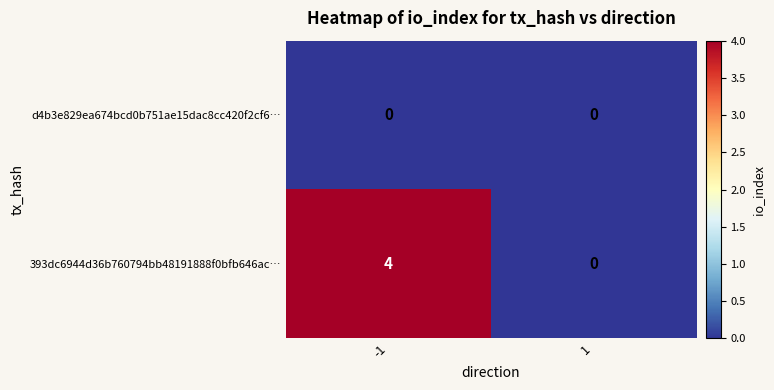

Rank the series by their maximum value, from lowest to highest.

d4b3e829ea674bcd0b751ae15dac8cc420f2cf6…, 393dc6944d36b760794bb48191888f0bfb646ac…